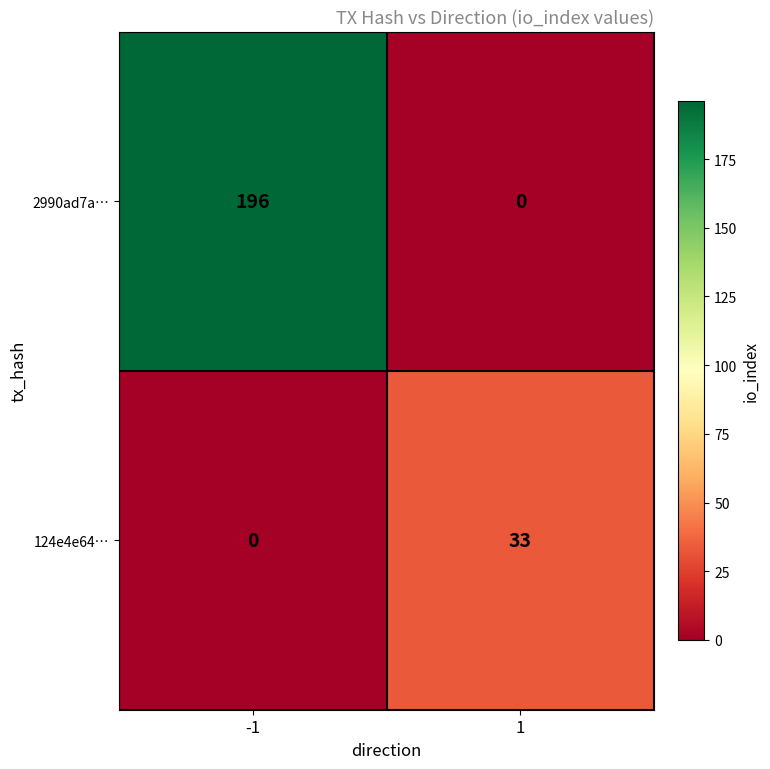

What is the total value across all series at 1?

33